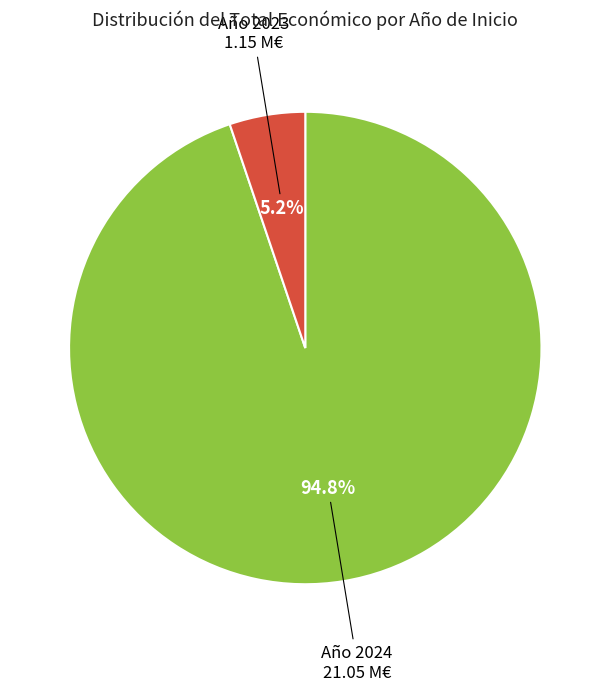

Which has a higher value, Año 2023 or Año 2024?

Año 2024